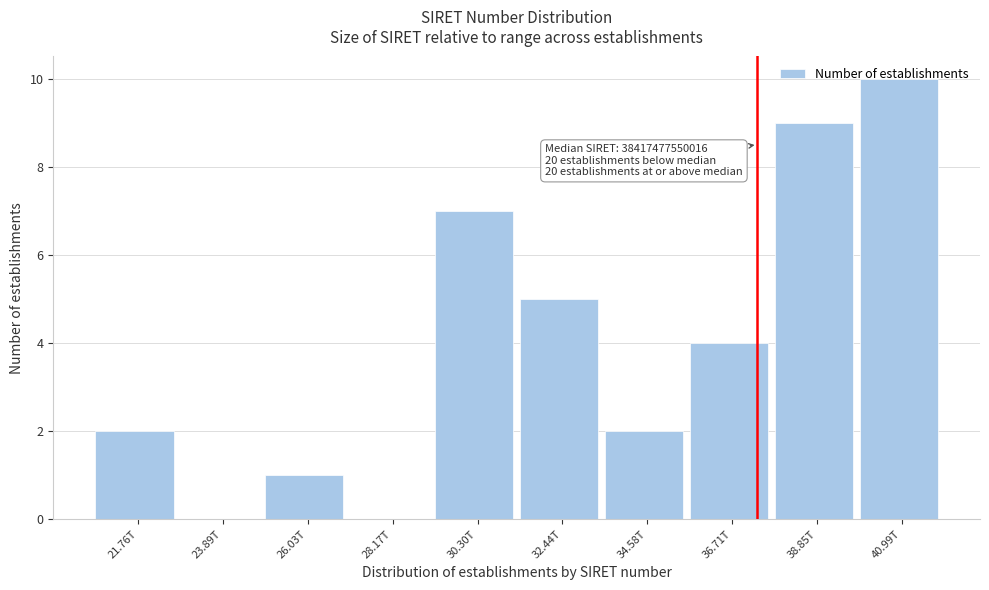

What is the sum of the values at 40.99T and 30.30T?

17